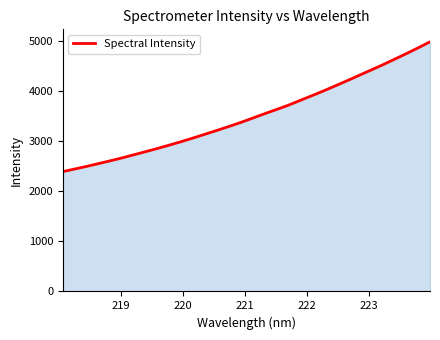

What is the maximum value shown in the chart?

4988.9